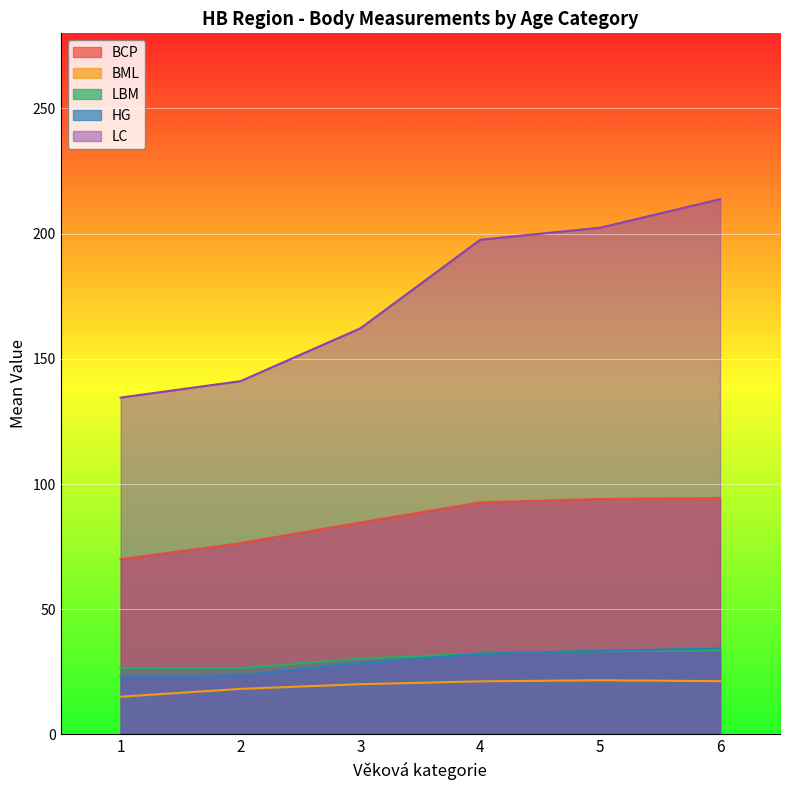

What are all the series names shown in the legend?

BCP, BML, LBM, HG, LC